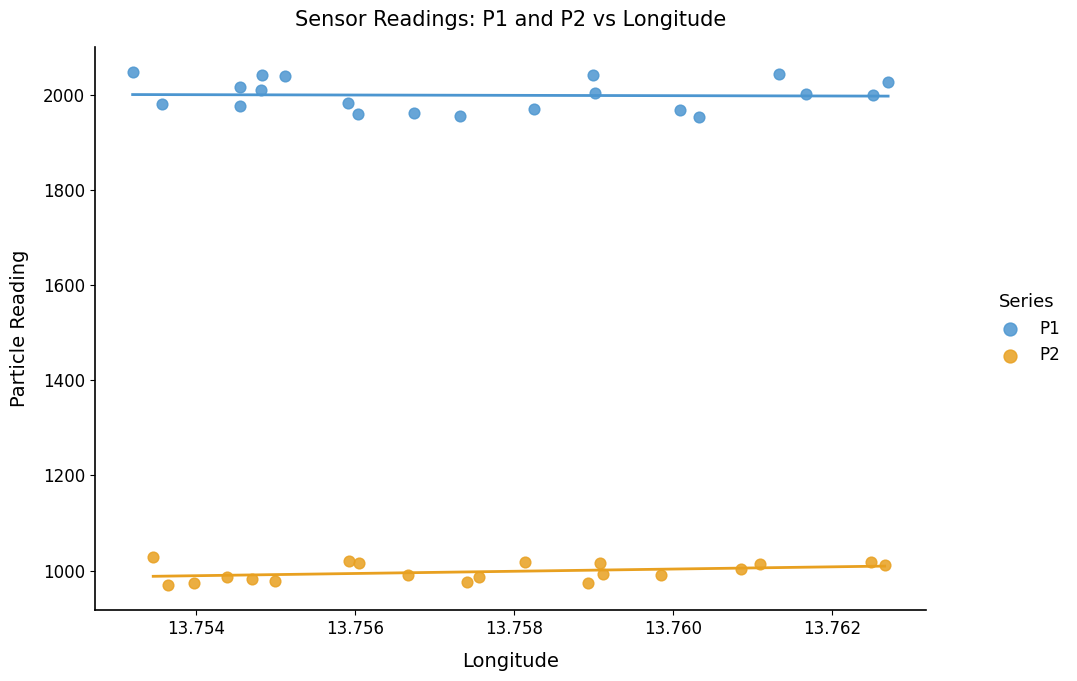

What are all the series names shown in the legend?

P1, P2